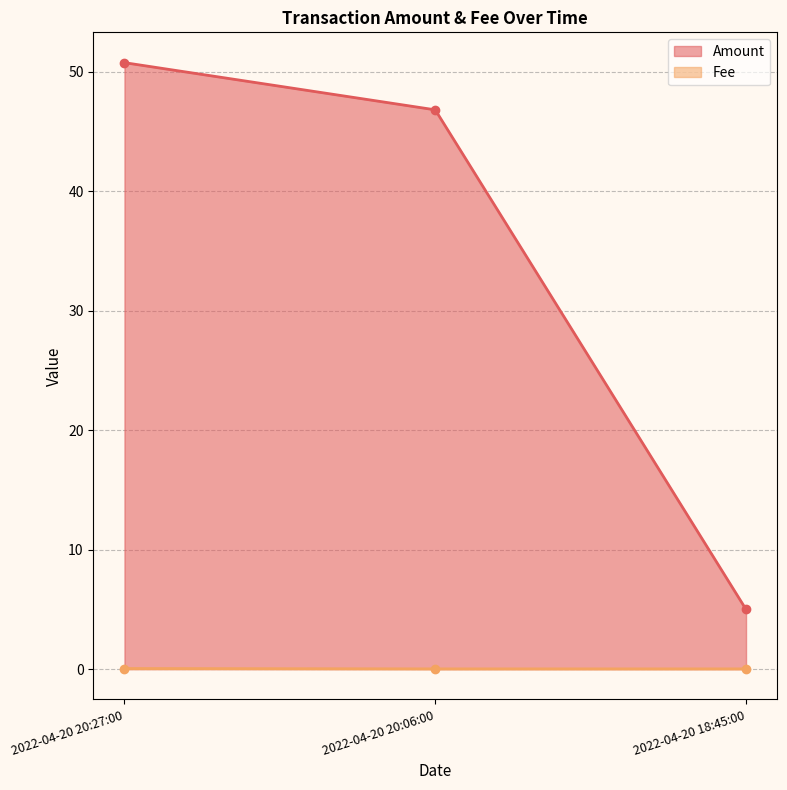

At which label does Fee reach its minimum?

2022-04-20 20:06:00